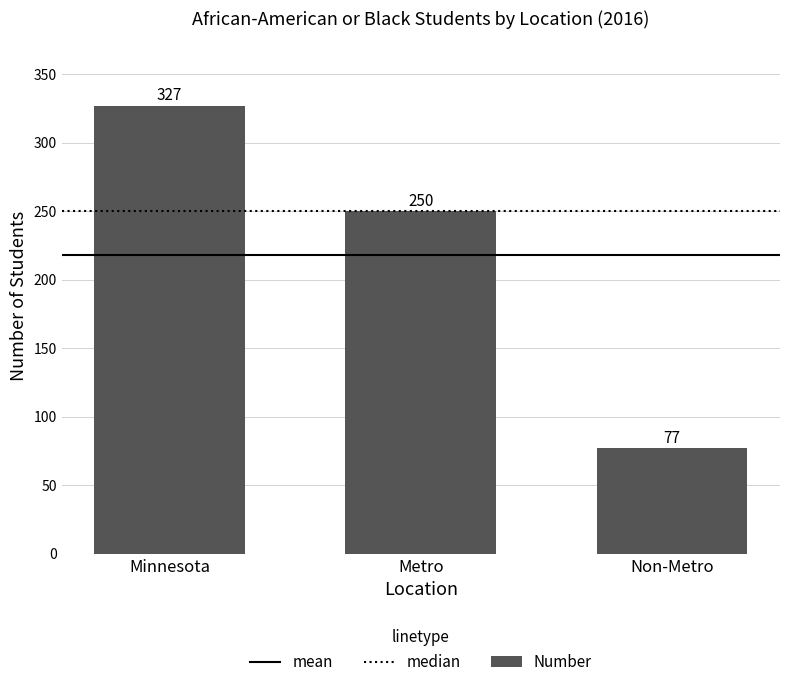

Count the values in the range 77 to 327.

3